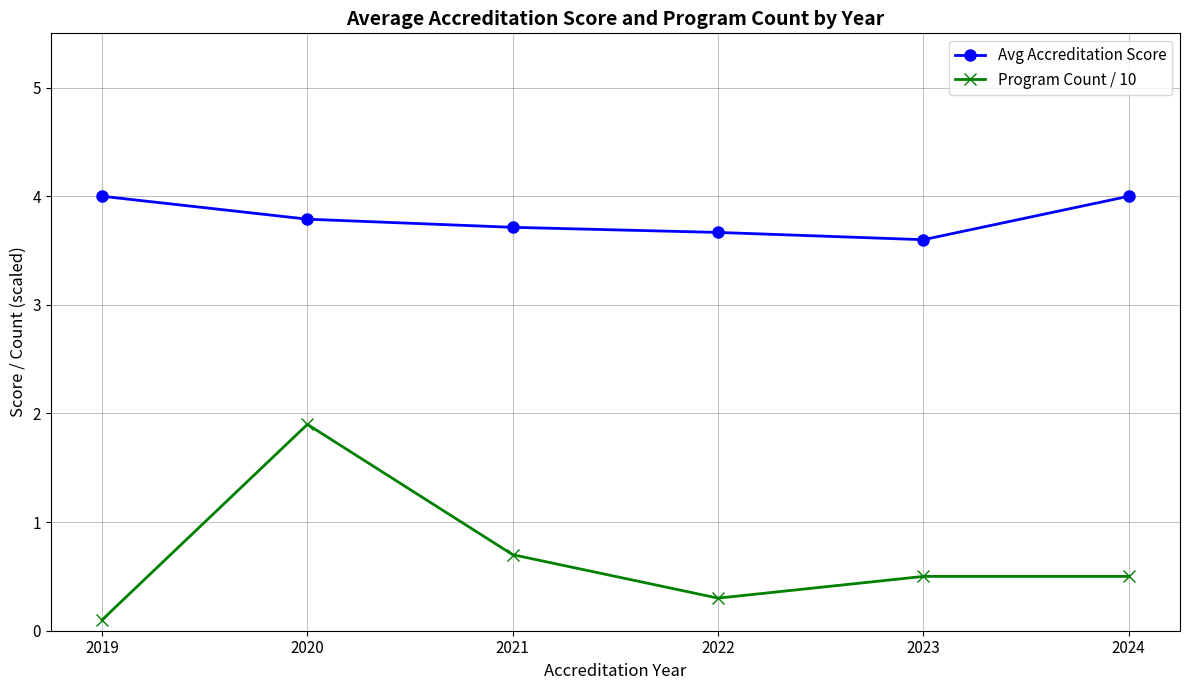

Reading left to right, transcribe all the data shown in this chart.

Avg Accreditation Score: 4.0	3.8	3.7	3.7	3.6	4.0
Program Count / 10: 0.1	1.9	0.7	0.3	0.5	0.5